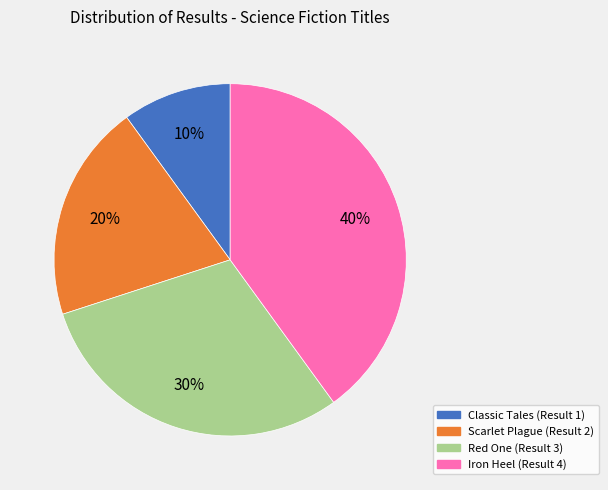

Which slice is the smallest?

Classic Tales (Result 1)